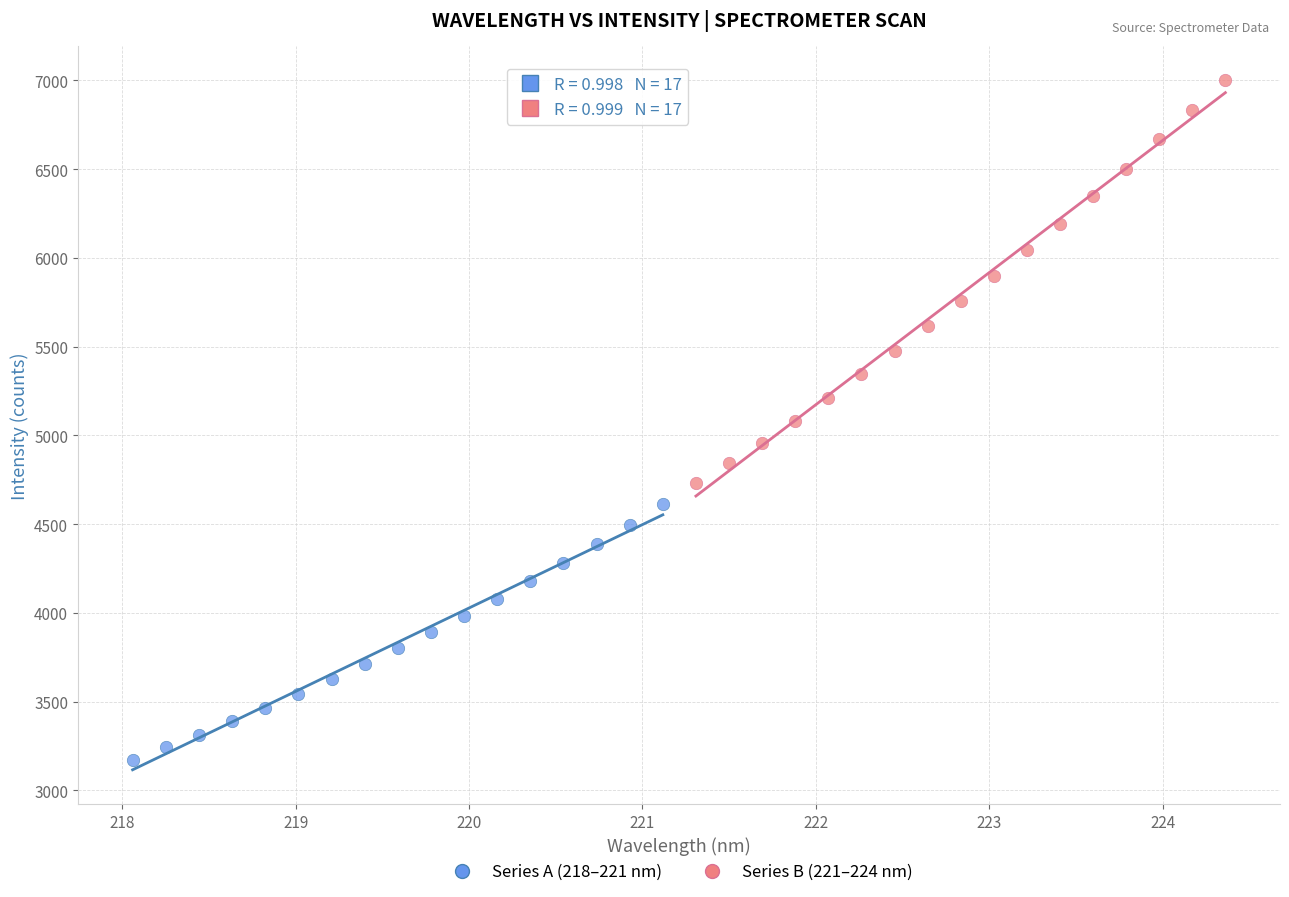

What are all the series names shown in the legend?

Series A (218–221 nm), Series B (221–224 nm)